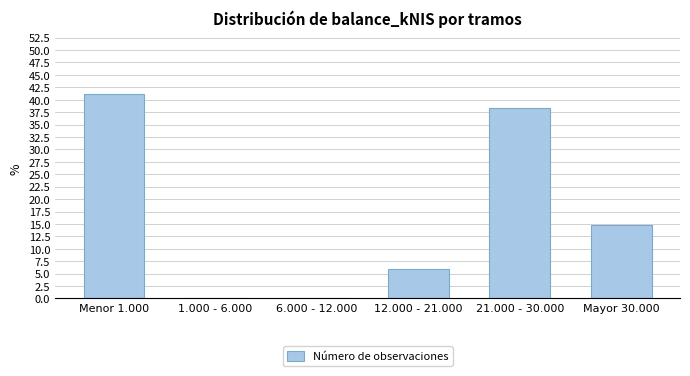

Reading left to right, extract all data points from this chart.

Menor 1.000=41.2	1.000 - 6.000=0.0	6.000 - 12.000=0.0	12.000 - 21.000=5.9	21.000 - 30.000=38.2	Mayor 30.000=14.7